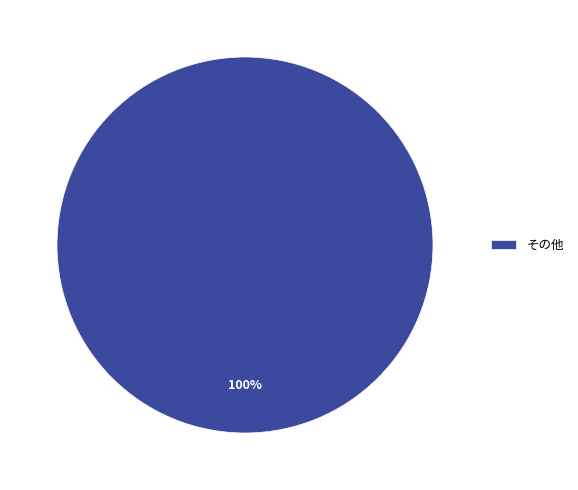

Rank the categories by value from highest to lowest.

その他